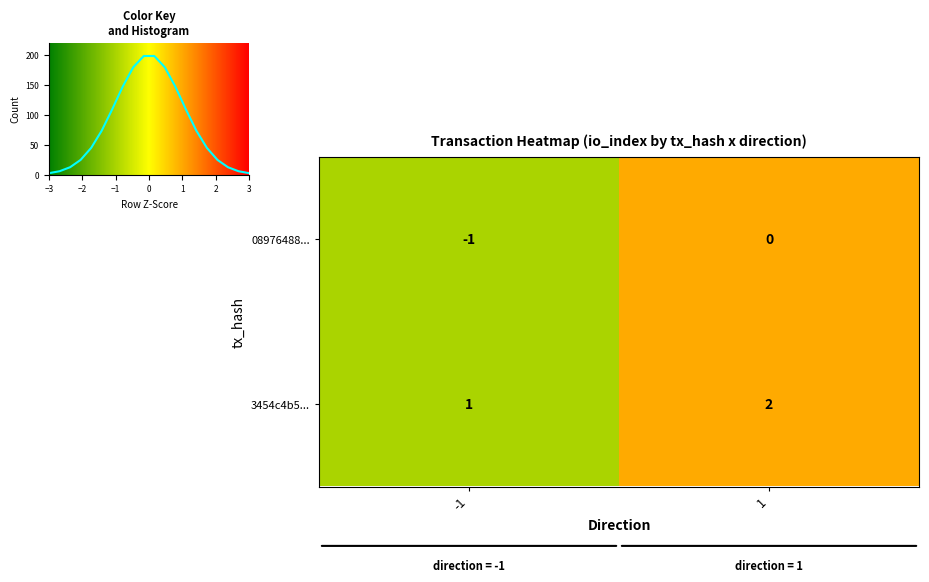

True or false: 08976488... has a value of -1 at 1.

False